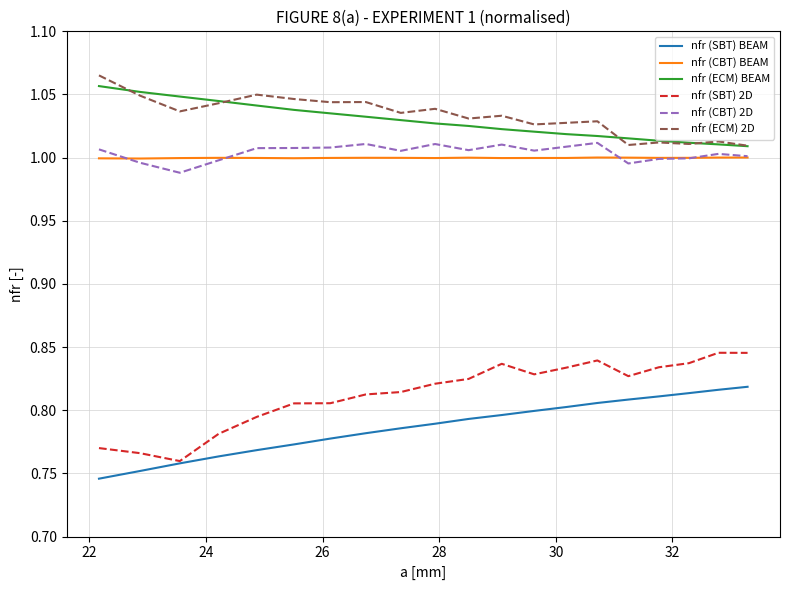

True or false: nfr (CBT) BEAM and nfr (ECM) 2D cross at least once.

False